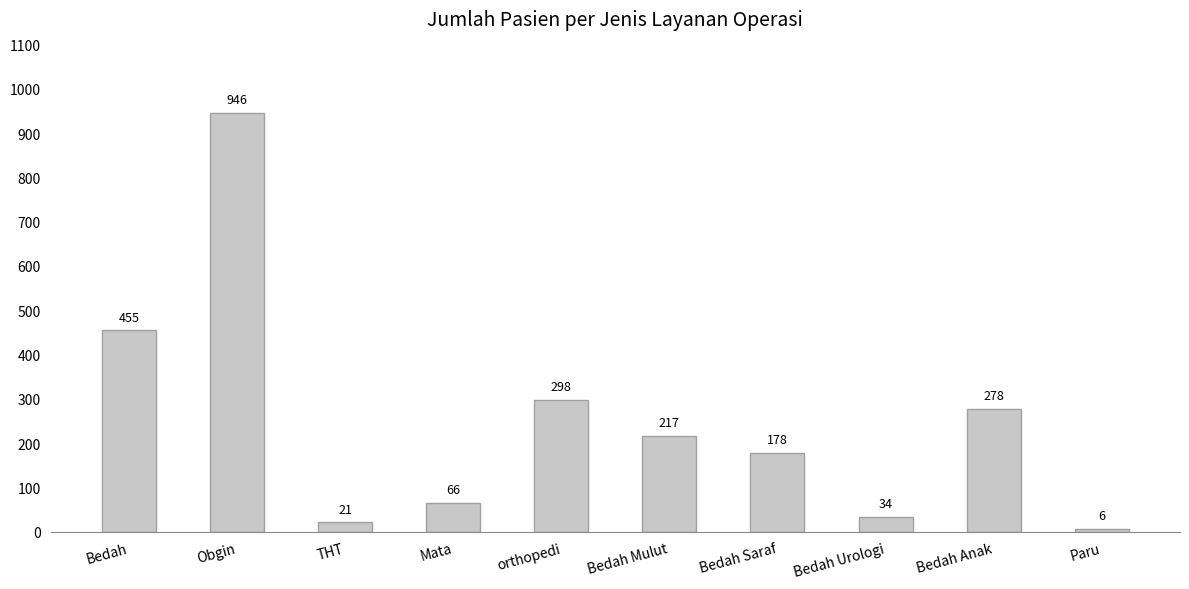

List the labels in order of value, largest first.

Obgin, Bedah, orthopedi, Bedah Anak, Bedah Mulut, Bedah Saraf, Mata, Bedah Urologi, THT, Paru